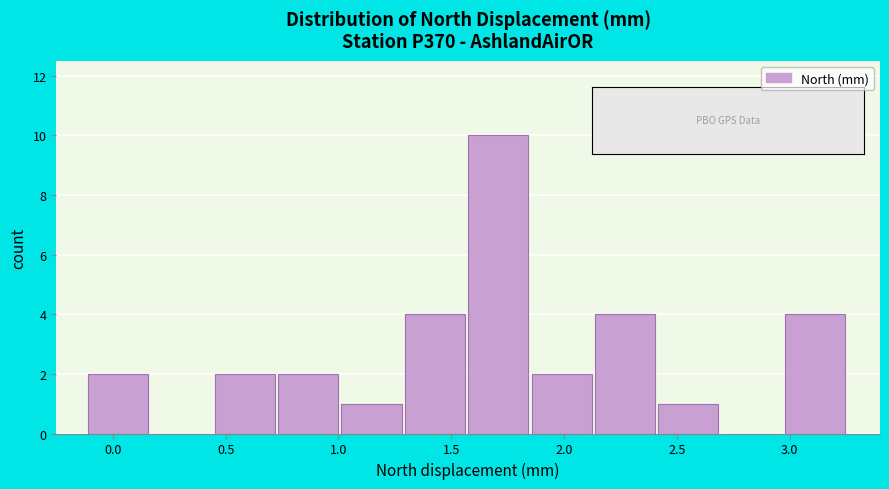

What is the height of the bar covering 1.30 to 1.60 on the x-axis? Neither the bar edges nor the heights are printed on the chart, so give them approximately, as read against the axes.

4